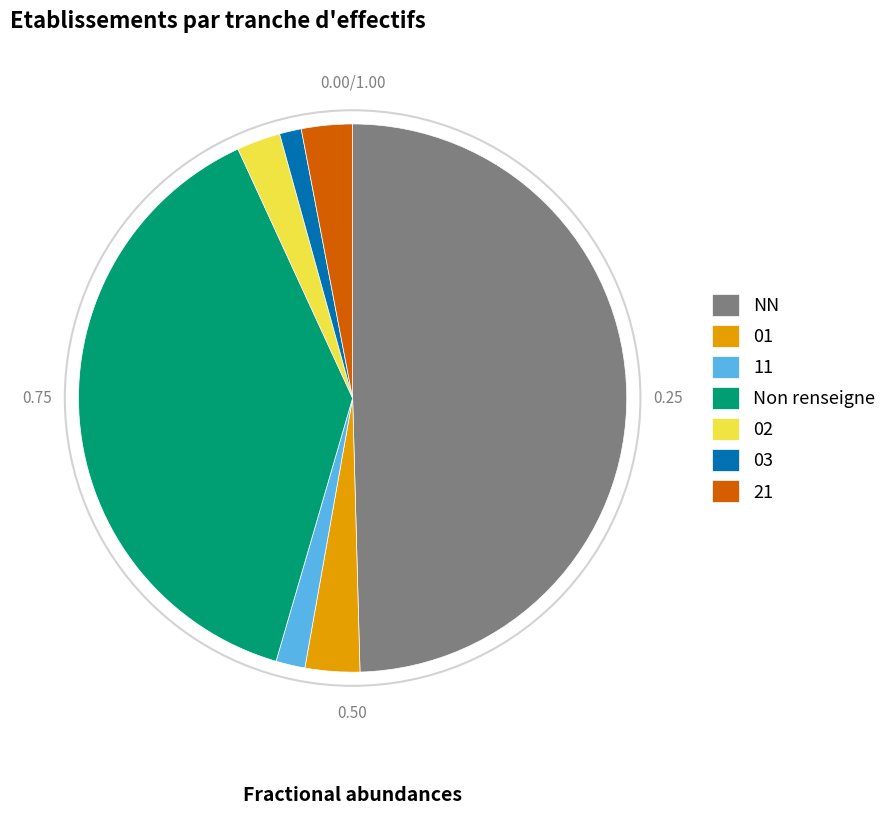

Is the sum of NN and 21 greater than half?

Yes